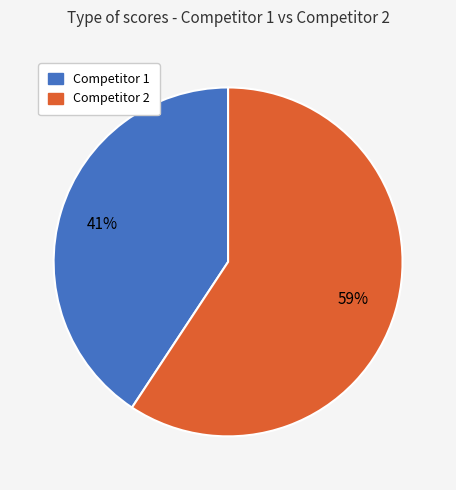

What is the largest slice in the pie chart?

Competitor 2